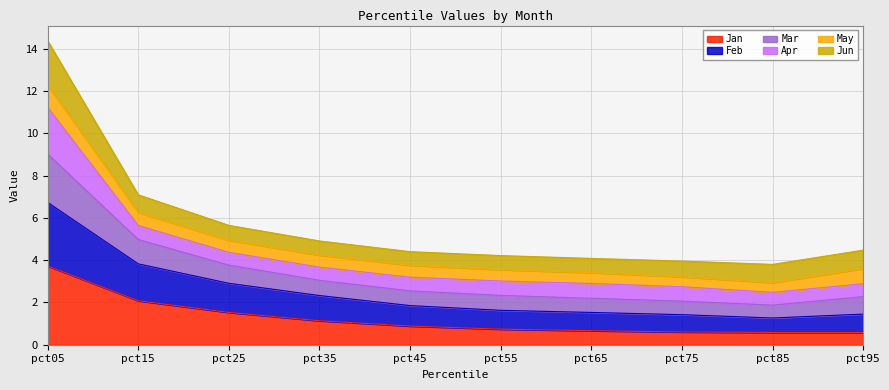

What is the minimum value for Jan?

0.6